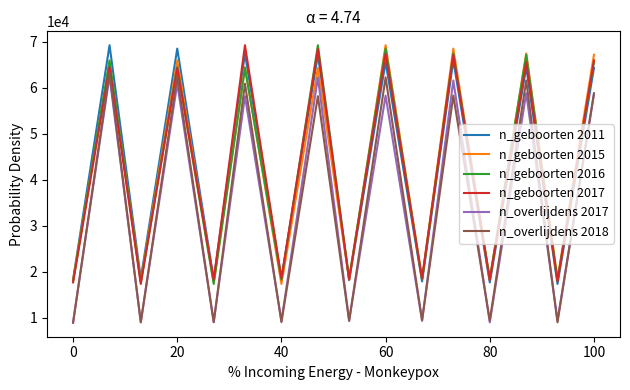

What is the minimum value for n_geboorten 2015?

17377